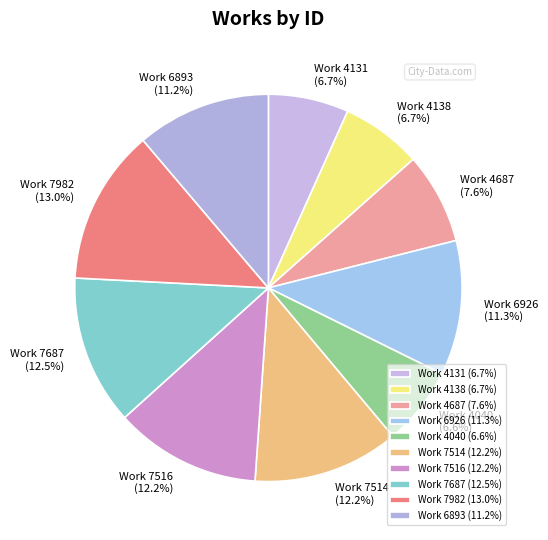

How many slices are in this pie chart?

10